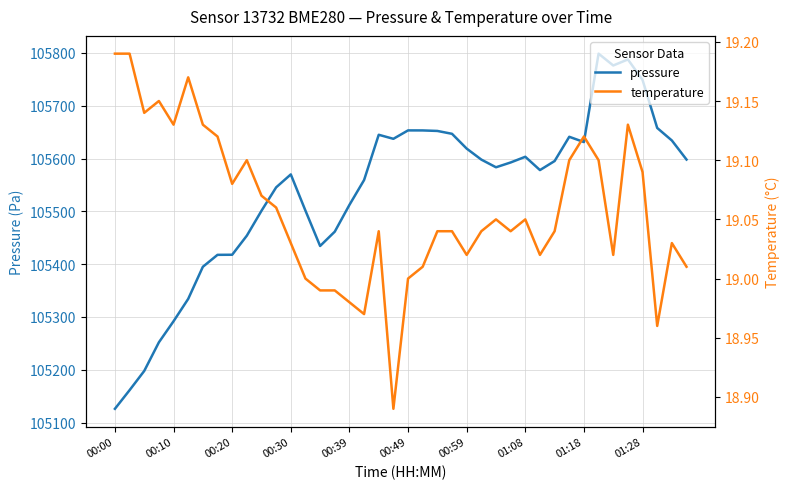

What is the maximum value for pressure?

105798.5